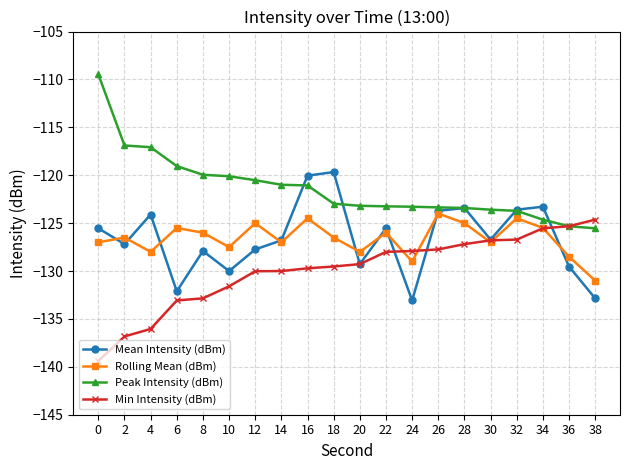

What are all the series names shown in the legend?

Mean Intensity (dBm), Rolling Mean (dBm), Peak Intensity (dBm), Min Intensity (dBm)